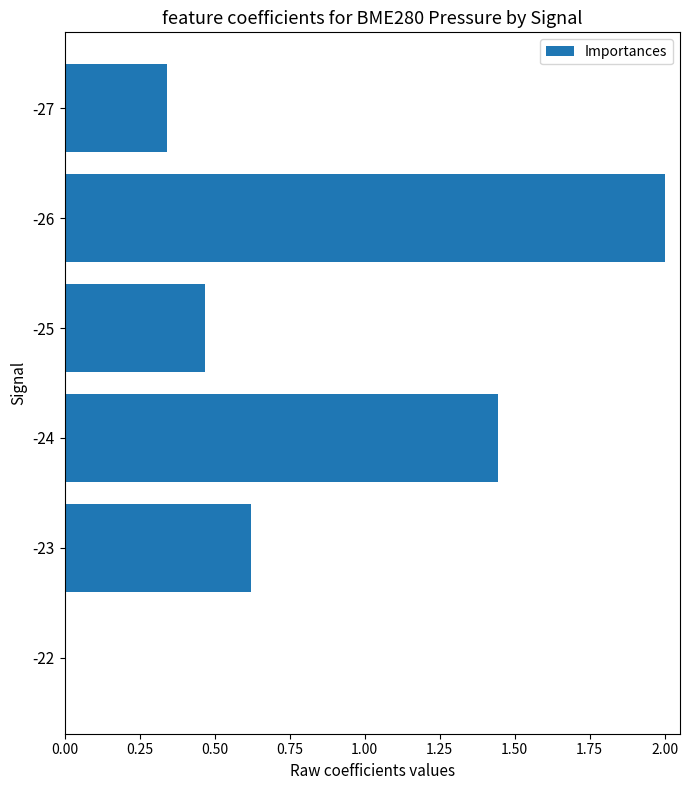

Where is the data nearest to the value 1?

-23